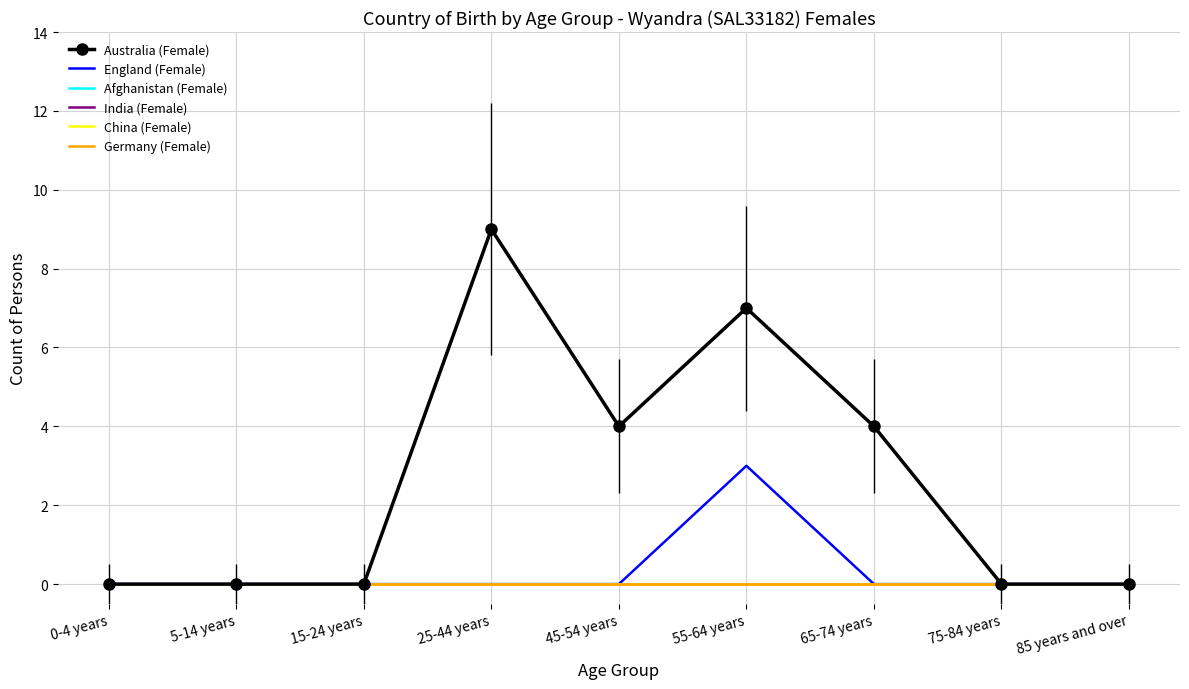

True or false: Australia (Female) has more than 2 interior local peaks.

False